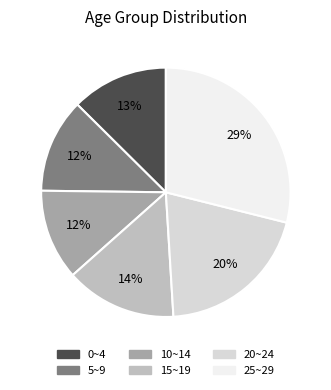

To the nearest percent, what portion does 15~19 represent?

14%